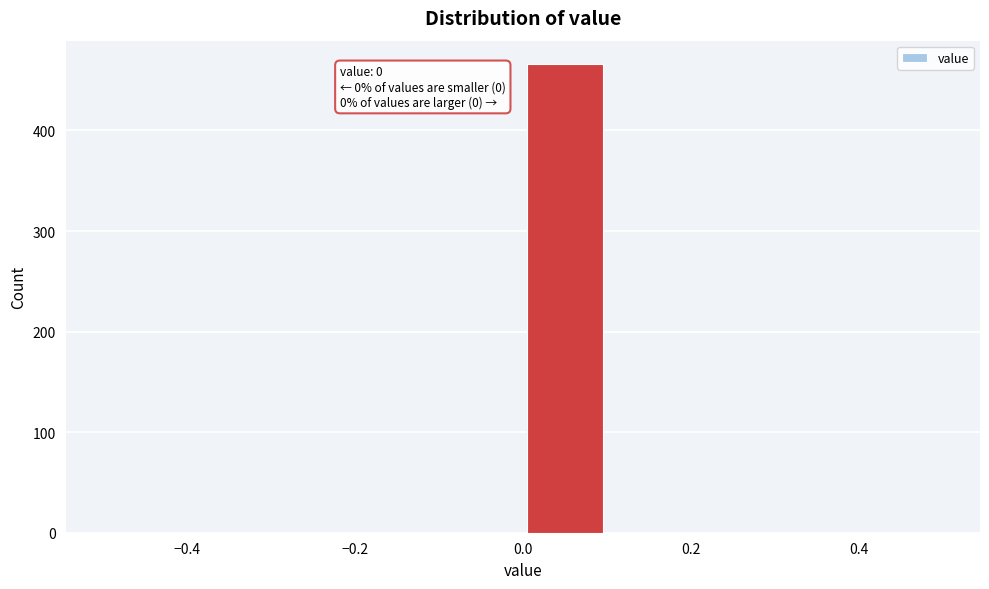

Over which range of the x-axis is the bar tallest?

0.0 to 0.1